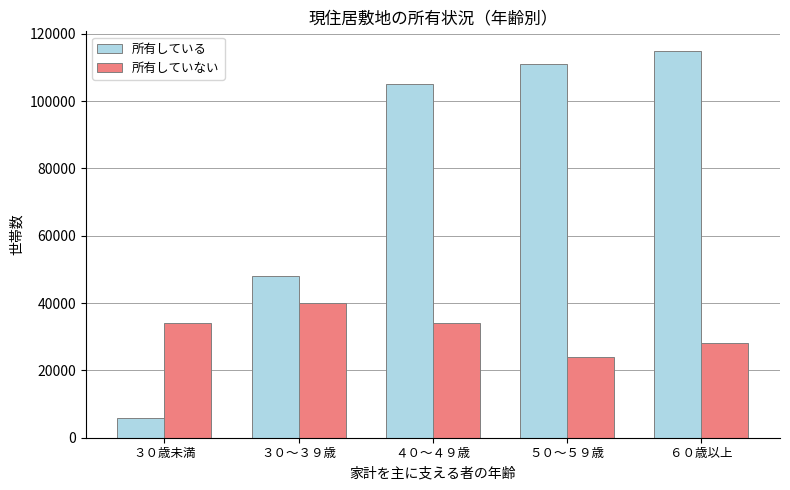

What is the difference between the highest and lowest values at ３０歳未満?

28000